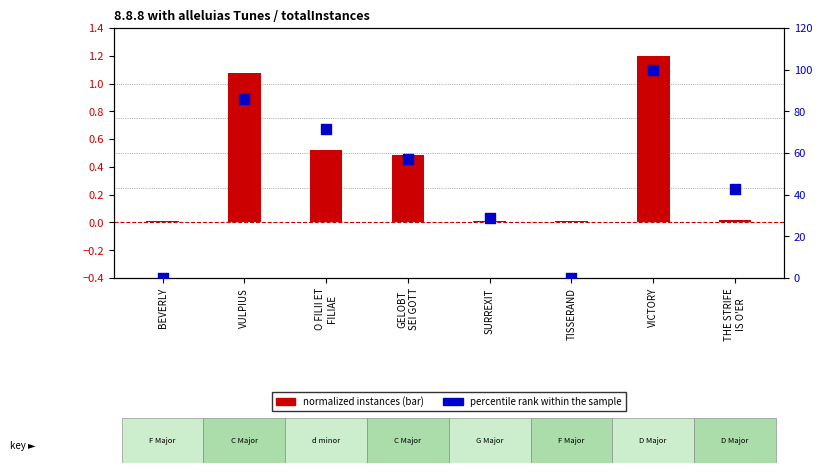

At how many categories does at least one series exceed 77?

2